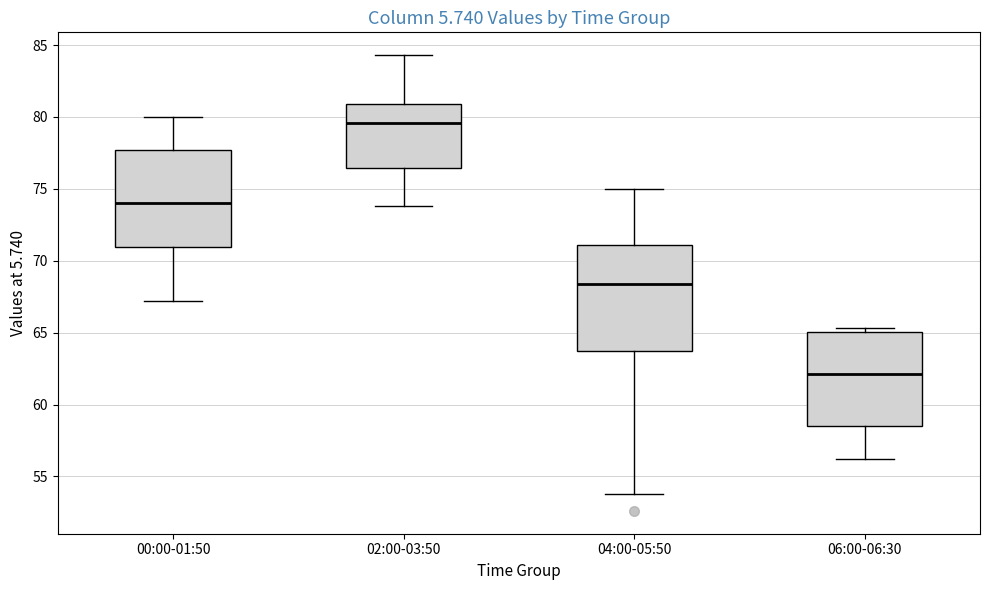

Comparing the boxes themselves (not the whiskers), which one is the tallest?

04:00-05:50